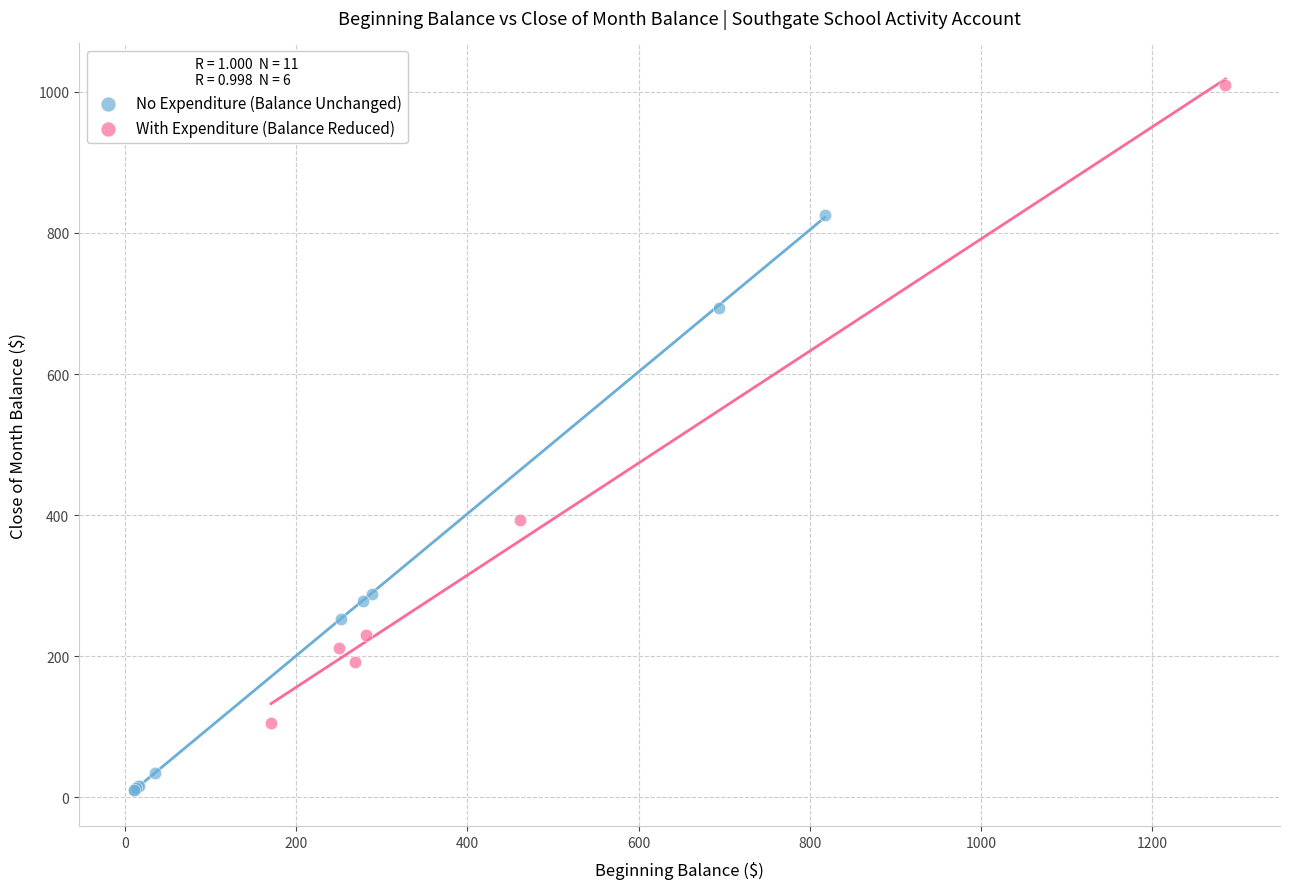

Which series contains the highest Y value?

With Expenditure (Balance Reduced)